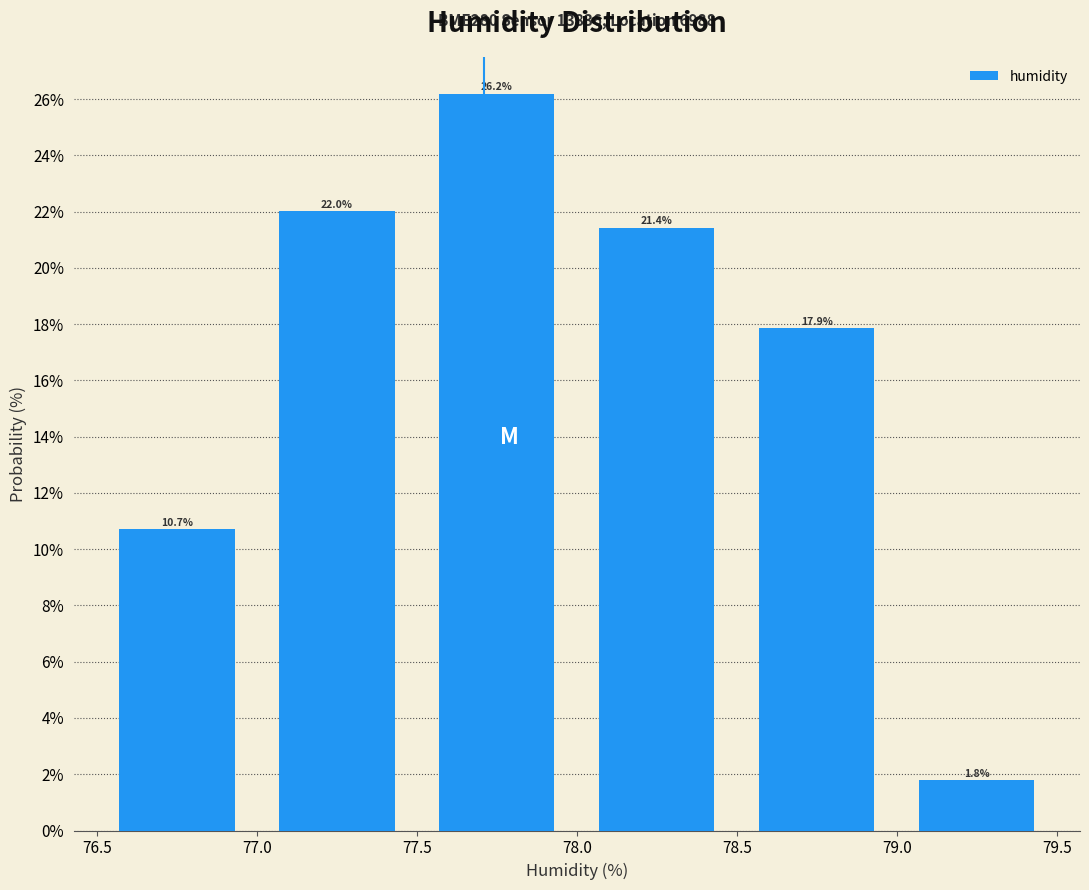

Reading left to right, list every bar in this chart as the range it spans on the x-axis followed by its height.

76.5 to 77.0: 10.7
77.0 to 77.5: 22.0
77.5 to 78.0: 26.2
78.0 to 78.5: 21.4
78.5 to 79.0: 17.9
79.0 to 79.5: 1.8